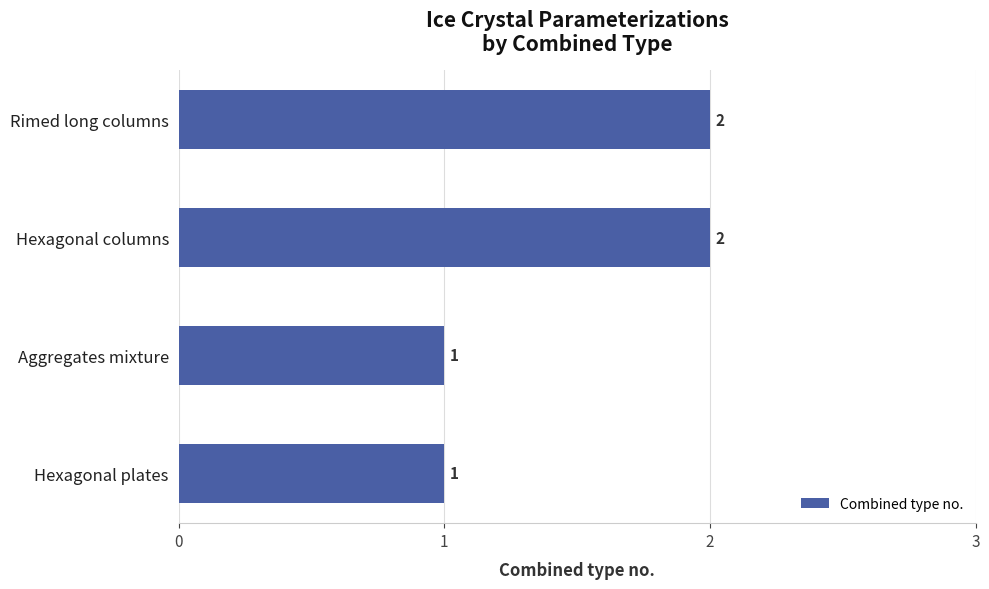

What is the difference between the maximum and minimum values?

1